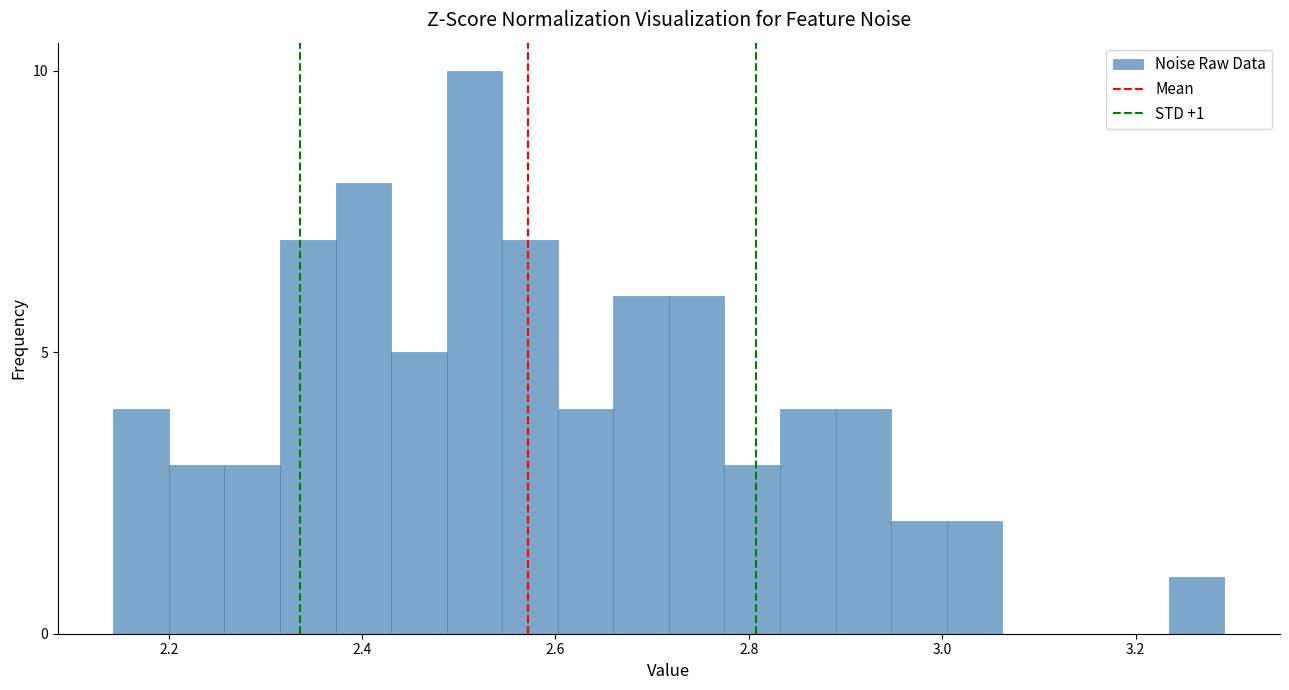

Around what value on the x-axis is the tallest bar? Give the approximate position of its centre, as read against the axis.

2.52